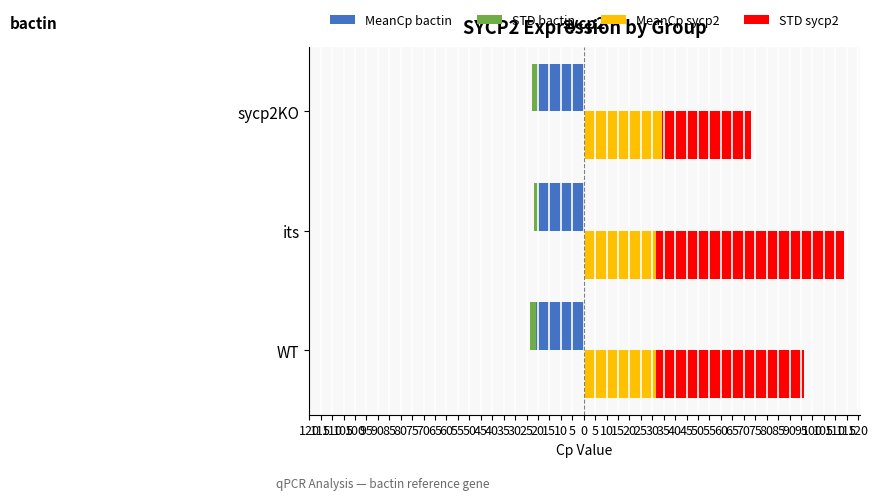

True or false: STD sycp2 has a value of 96.6 at WT.

False